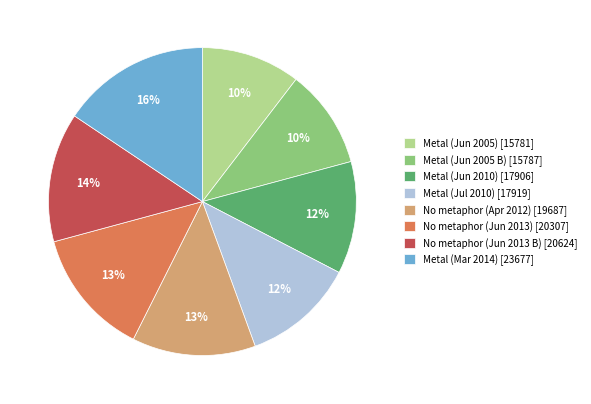

How many slices are in this pie chart?

8